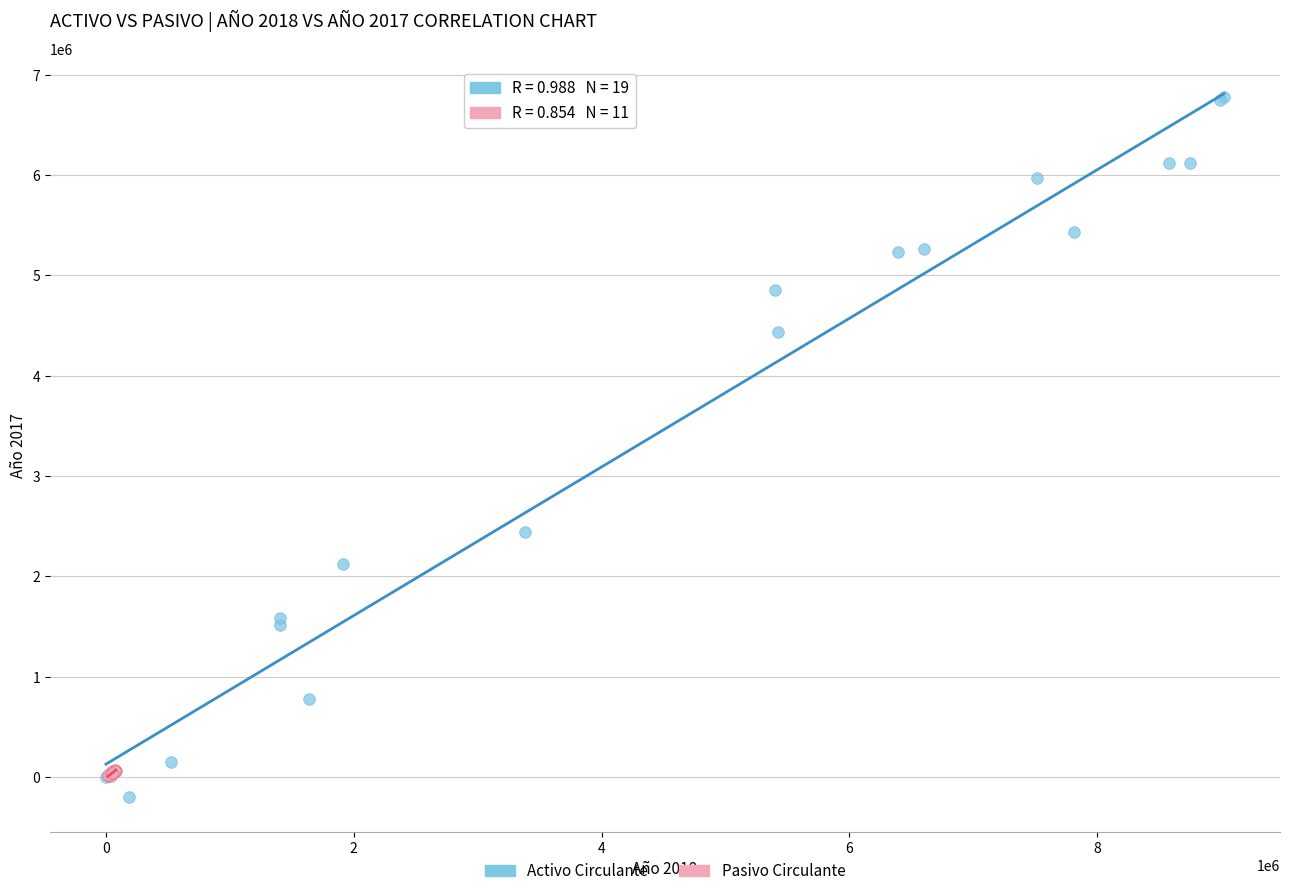

Which series reaches the minimum Y coordinate?

Activo Circulante